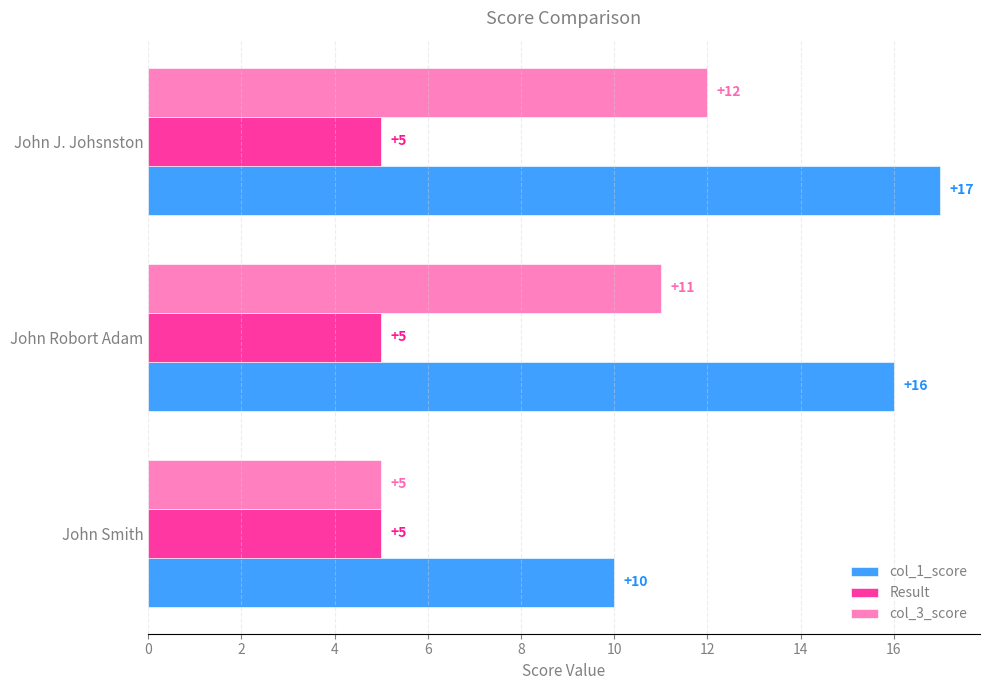

The col_1_score series shows 17 at John Smith. True or false?

False